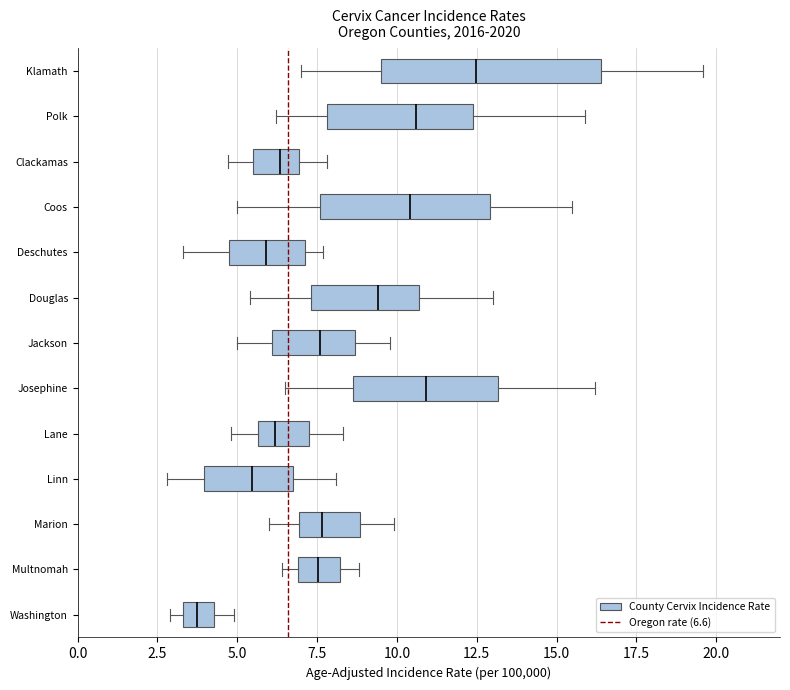

Reading bottom to top, read every box against the x-axis: the position of its median line, the range the box covers, and the ends of its whiskers. The values are not printed on the chart, so give them approximately, as read against the axis.

Washington: median 3.5 (inside the box), box 3.5 to 4.5, whiskers 3.0 to 5.0
Multnomah: median 7.5, box 7.0 to 8.0, whiskers 6.5 to 9.0
Marion: median 7.5, box 7.0 to 9.0, whiskers 6.0 to 10.0
Linn: median 5.5, box 4.0 to 6.5, whiskers 3.0 to 8.0
Lane: median 6.0, box 5.5 to 7.0, whiskers 5.0 to 8.5
Josephine: median 11.0, box 8.5 to 13.0, whiskers 6.5 to 16.0
Jackson: median 7.5, box 6.0 to 8.5, whiskers 5.0 to 10.0
Douglas: median 9.5, box 7.5 to 10.5, whiskers 5.5 to 13.0
Deschutes: median 6.0, box 5.0 to 7.0, whiskers 3.5 to 7.5
Coos: median 10.5, box 7.5 to 13.0, whiskers 5.0 to 15.5
Clackamas: median 6.5, box 5.5 to 7.0, whiskers 4.5 to 8.0
Polk: median 10.5, box 8.0 to 12.5, whiskers 6.0 to 16.0
Klamath: median 12.5, box 9.5 to 16.5, whiskers 7.0 to 19.5